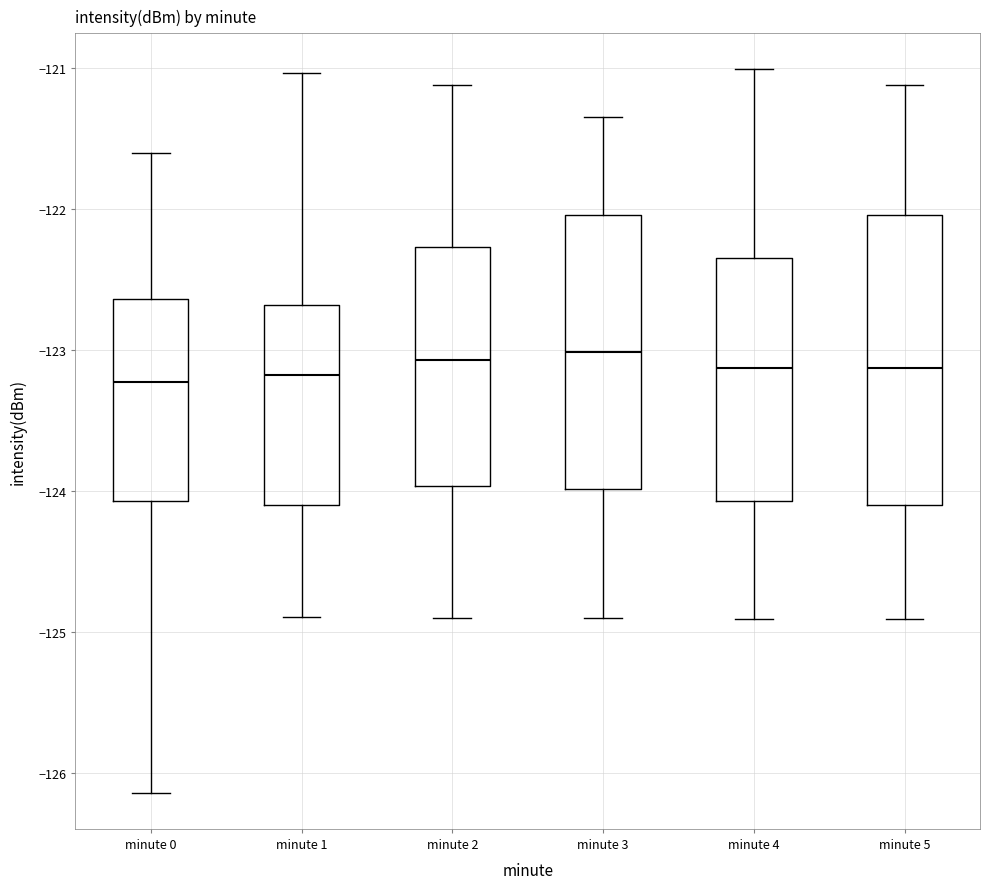

Where does the median line of the box for minute 4 sit on the y-axis? The values are not printed on the chart, so give them approximately, as read against the axis.

-123.1